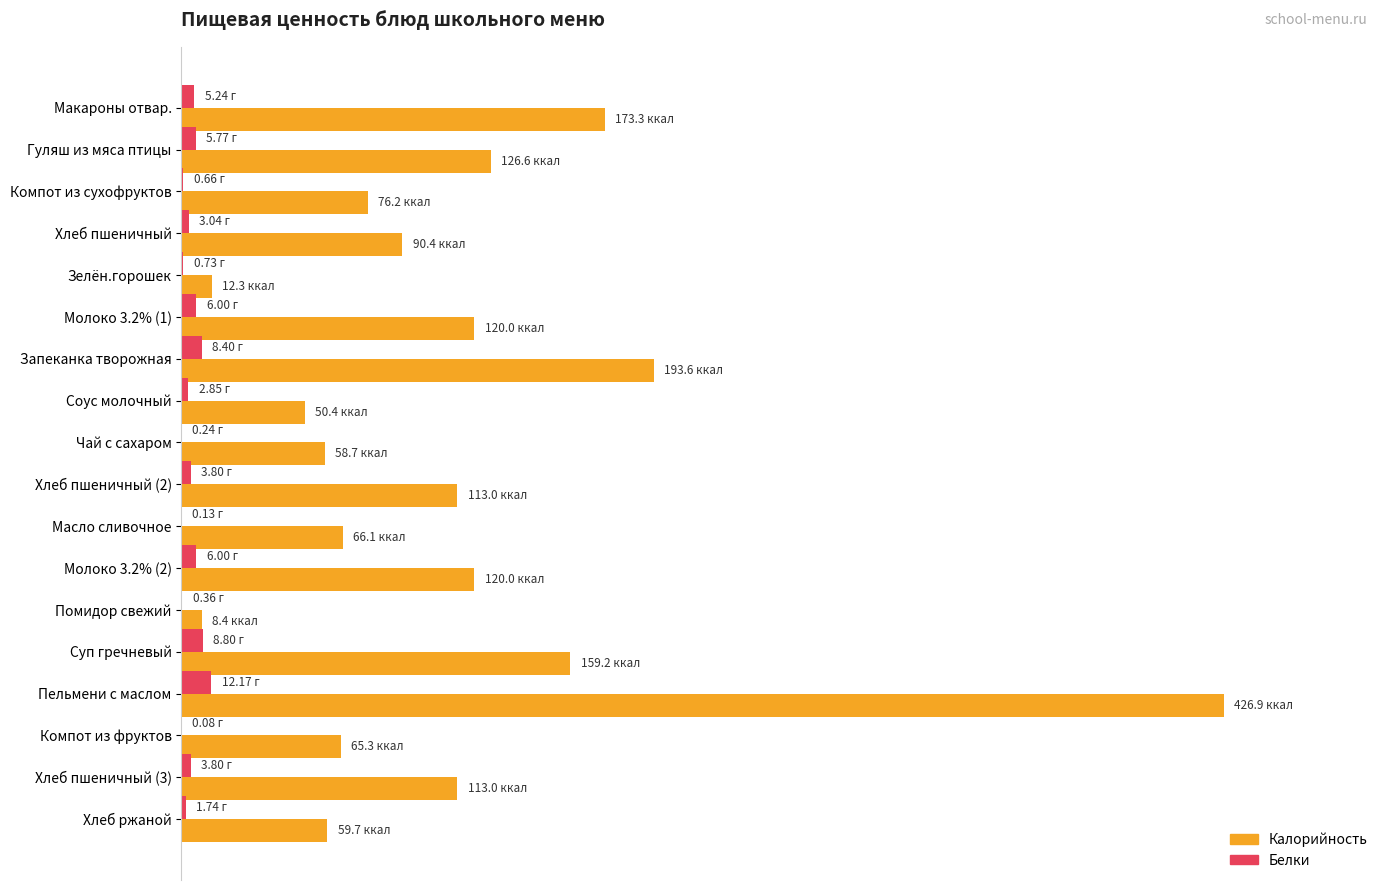

What are all the series names shown in the legend?

Калорийность, Белки